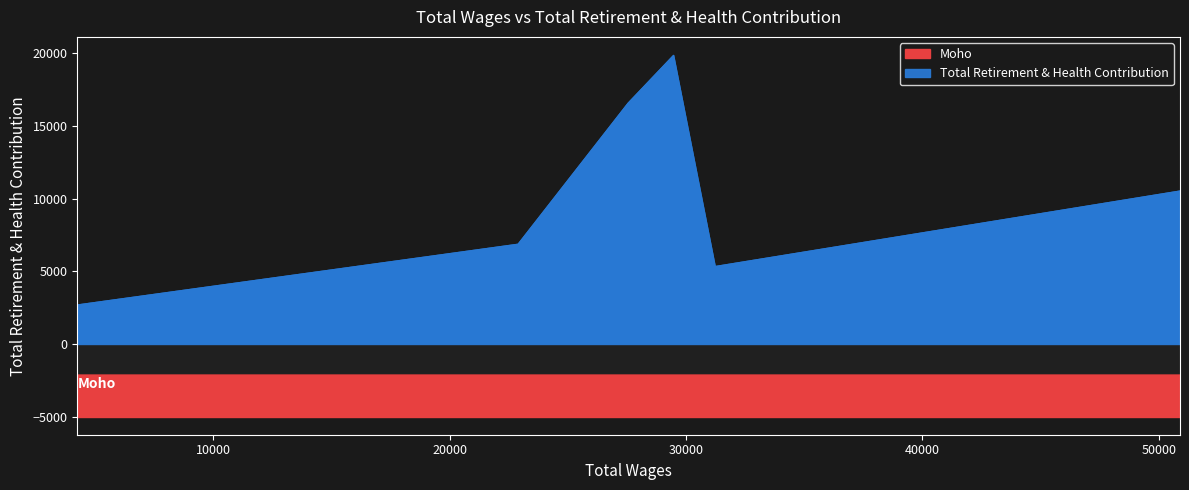

How many values are below 10560?

3